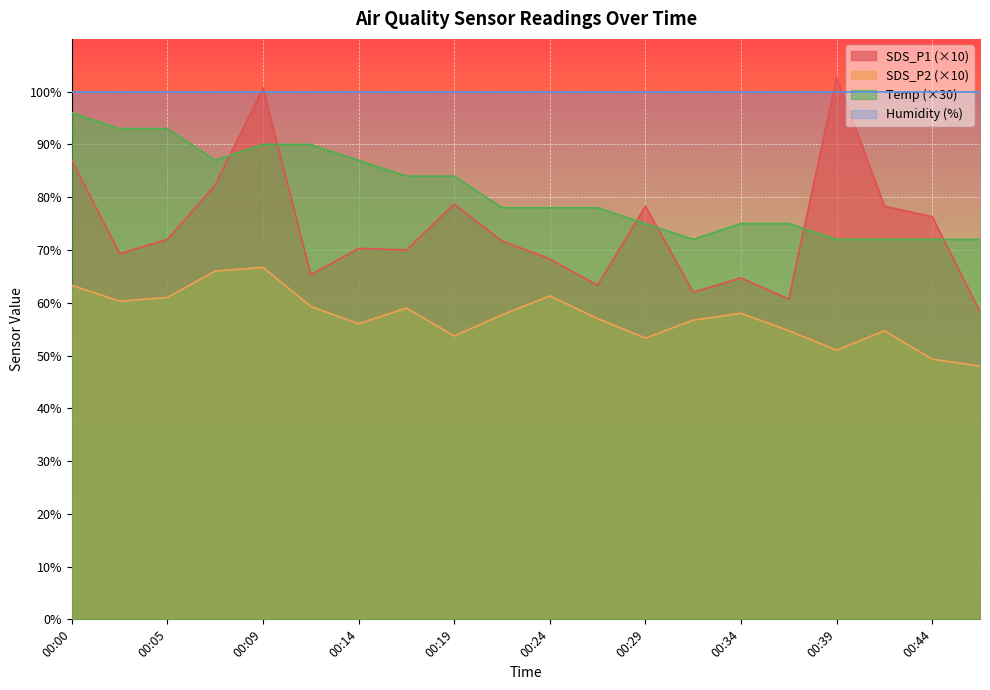

At which category is the sum across all series the highest?

00:09